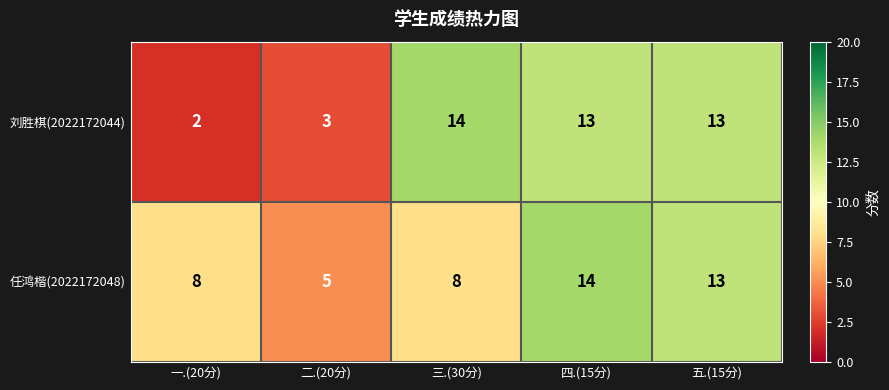

At how many categories does at least one series exceed 2?

5